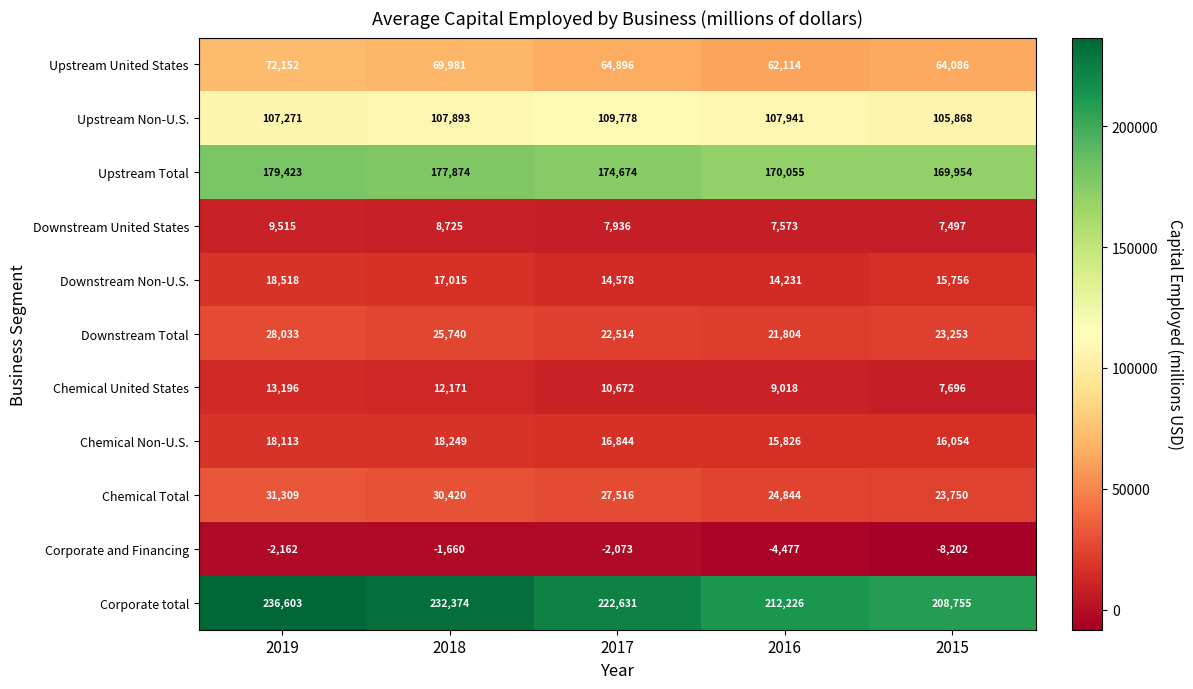

The value of Corporate and Financing at 2018 is -1660. True or false?

True